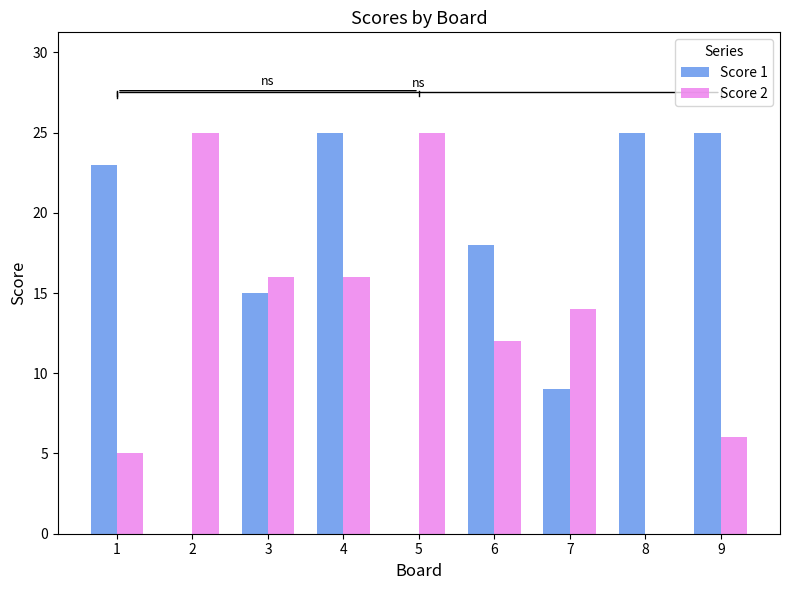

At which category is the sum across all series the highest?

4